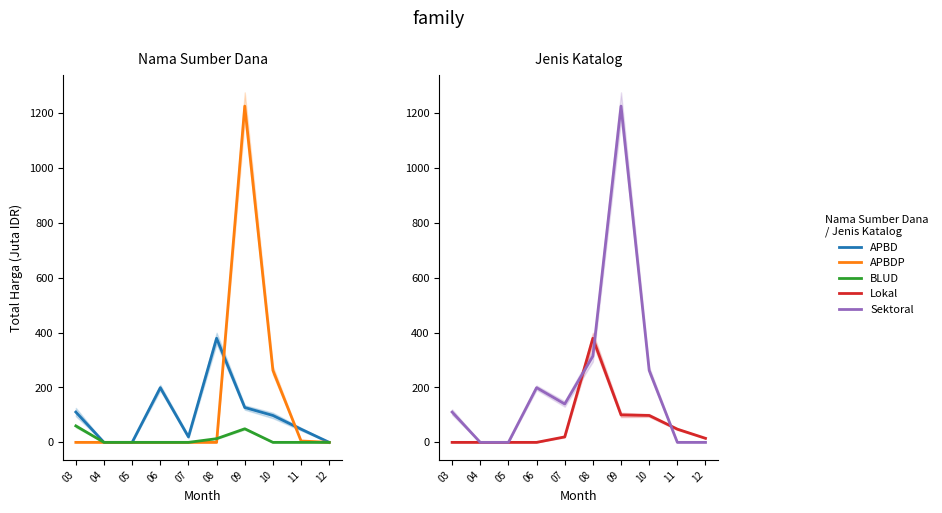

How many values in the Lokal series exceed 19?

5